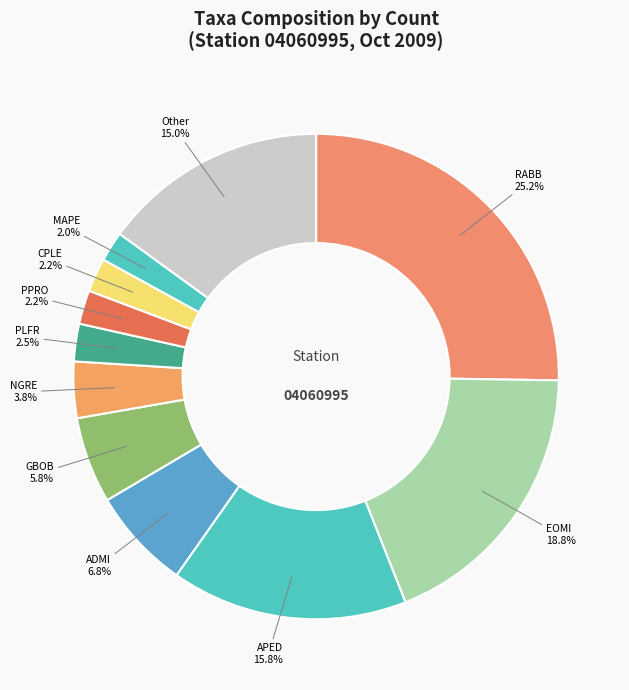

What is the ratio of the value at ADMI 6.8% to the value at PPRO 2.2%?

3.0